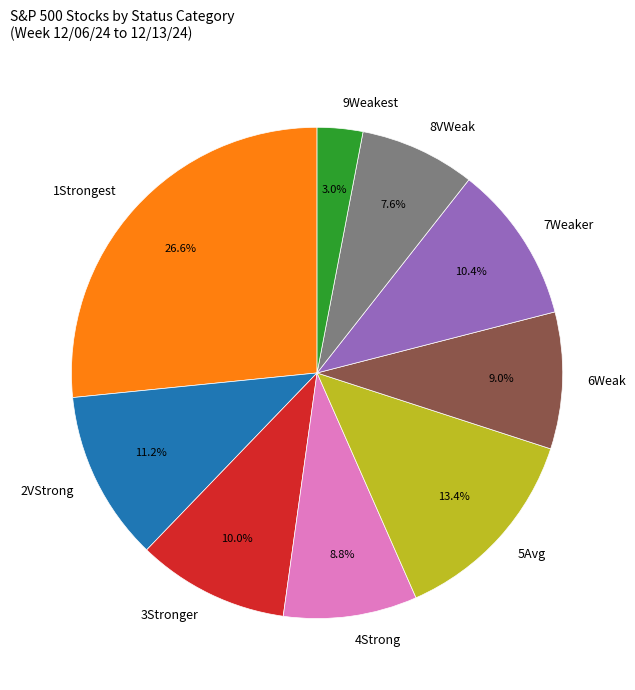

To the nearest percent, what is the difference between the largest and smallest slice percentages?

24%